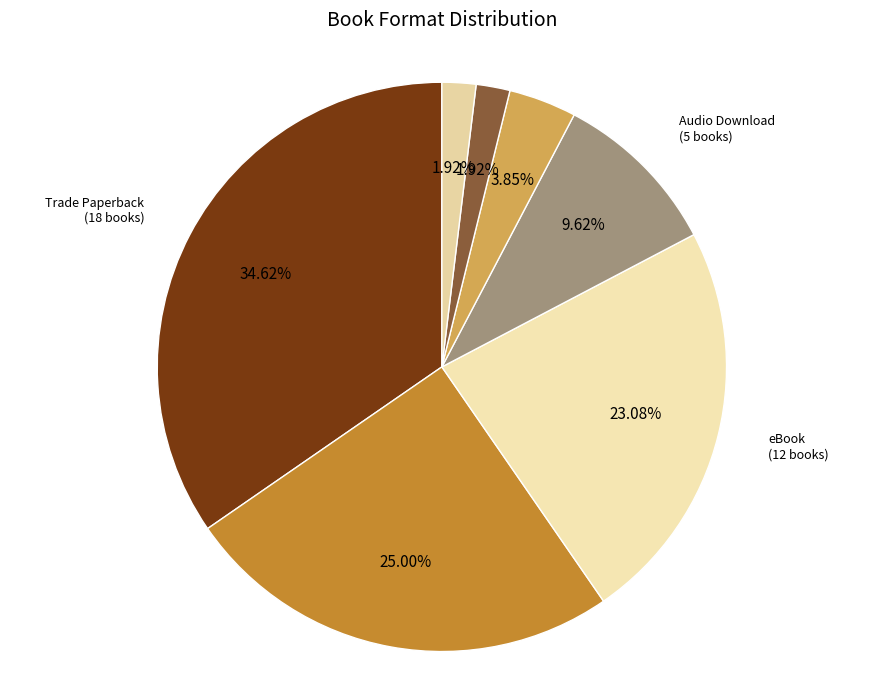

What is the ratio of the value at Audio Download to the value at Trade Paperback?

0.3